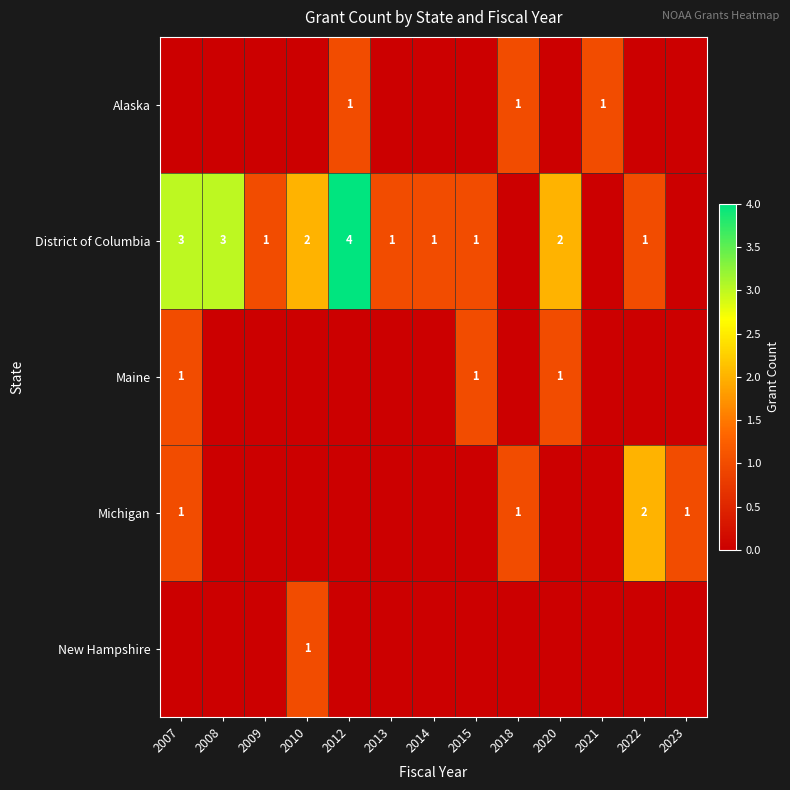

How many categories are shown in the chart?

13